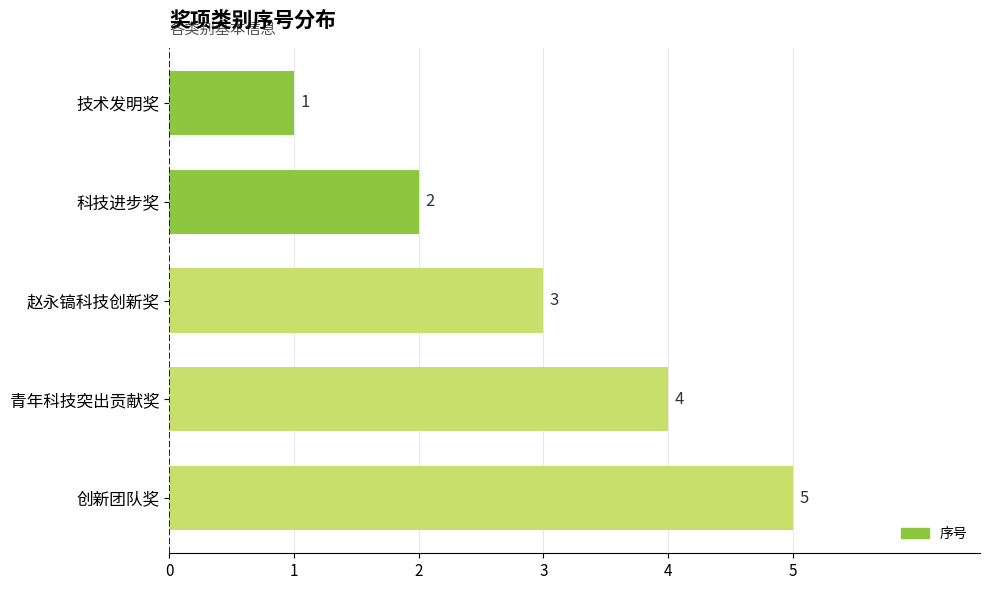

Reading bottom to top, extract all data points from this chart.

创新团队奖=5	青年科技突出贡献奖=4	赵永镐科技创新奖=3	科技进步奖=2	技术发明奖=1